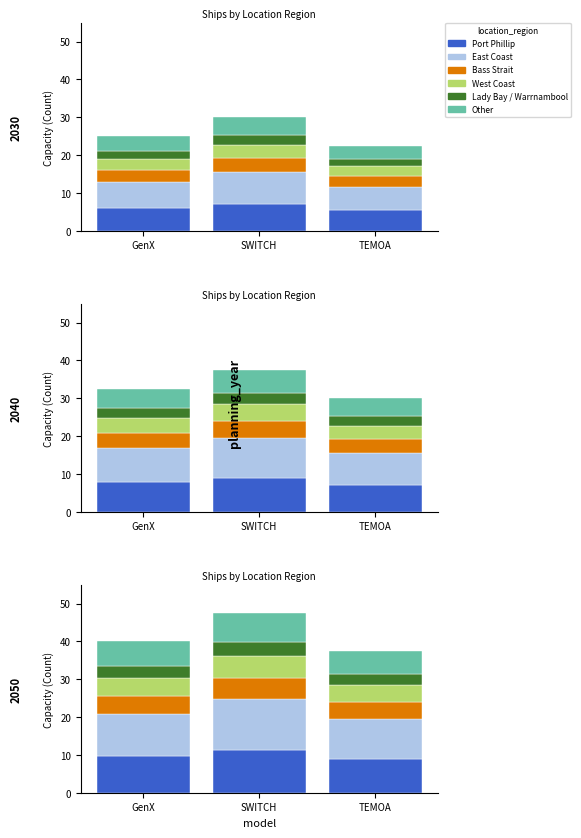

True or false: East Coast has a value of 4.5 at TEMOA.

False